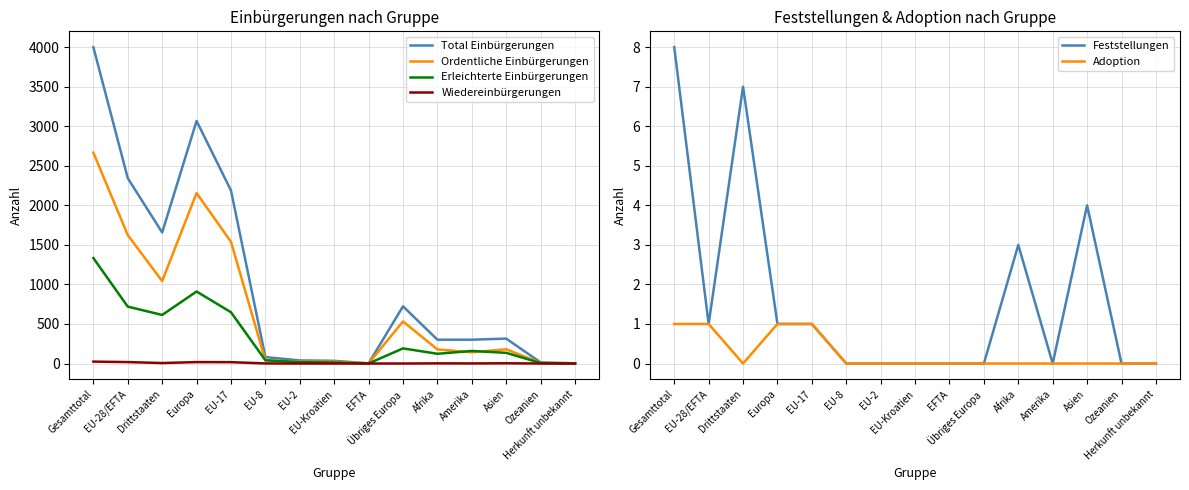

Which category has the lowest value in the Wiedereinbürgerungen series?

EU-2